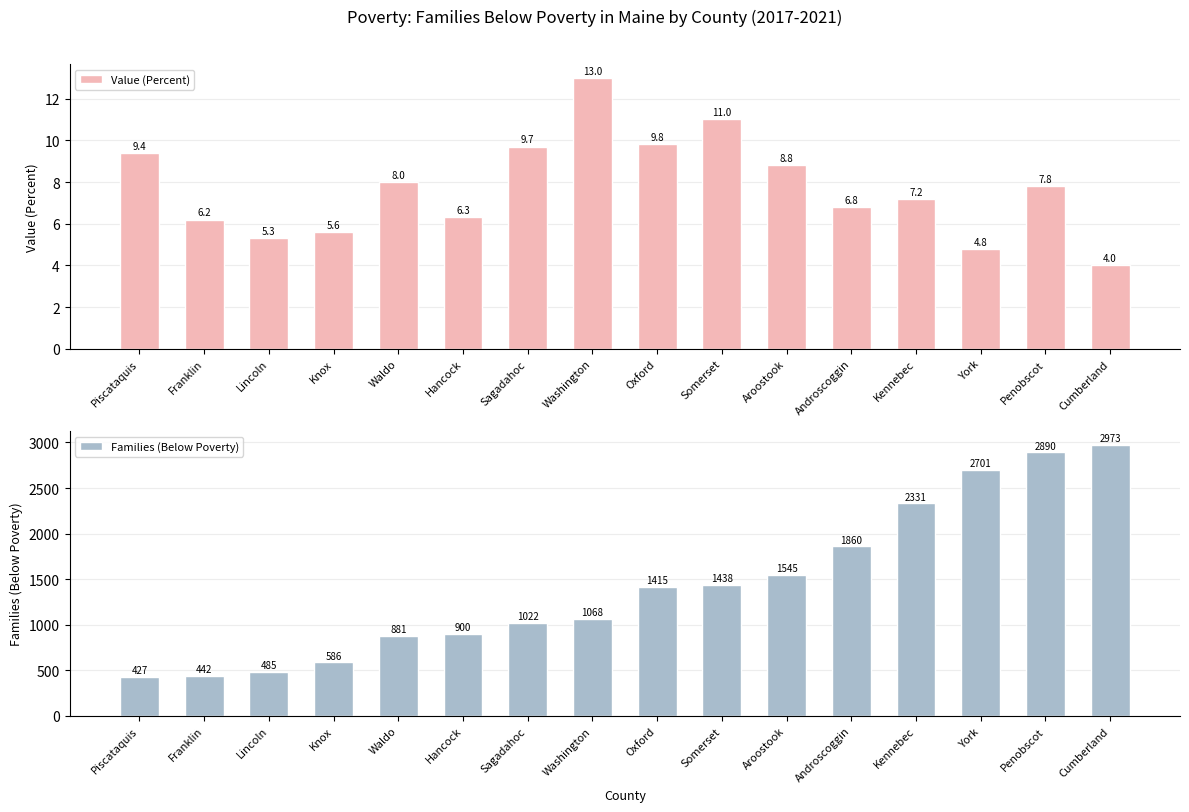

What is the approximate value of Value (Percent) at Waldo?

8.0